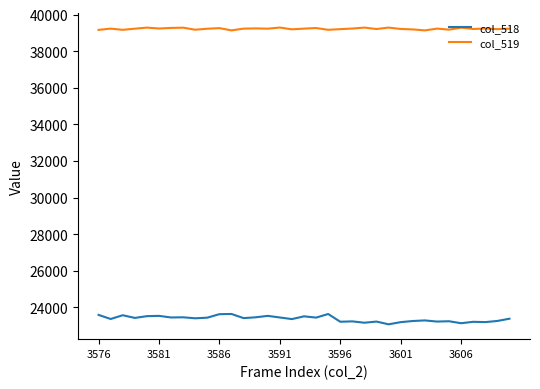

What is the difference between the second highest and second lowest values in the col_519 series?

152